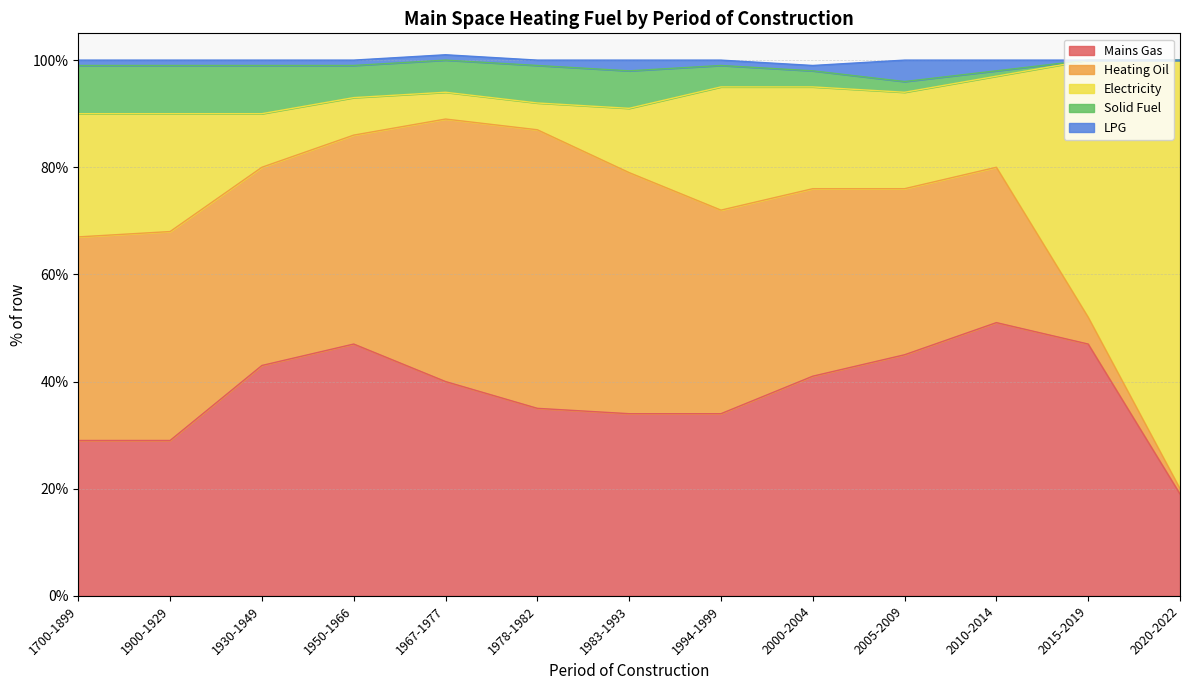

What is the value of the Heating Oil point at the 7th from the left?

45